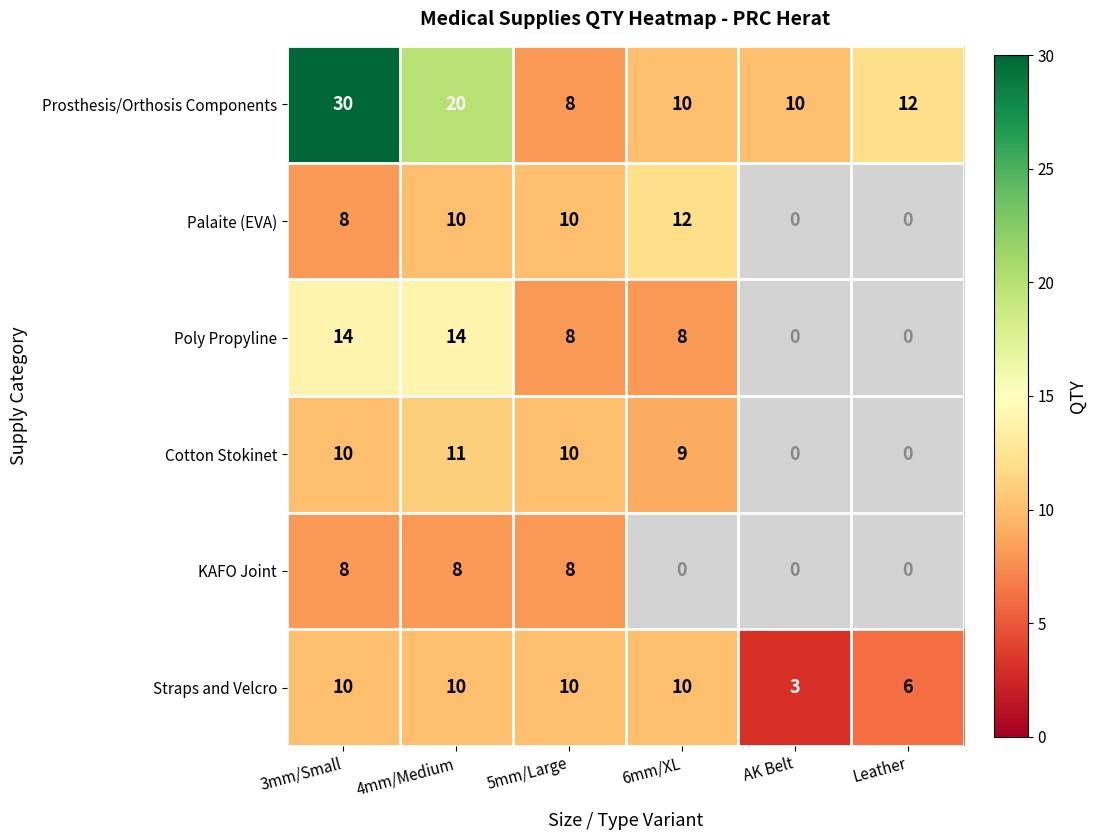

At how many categories does at least one series exceed 7?

6